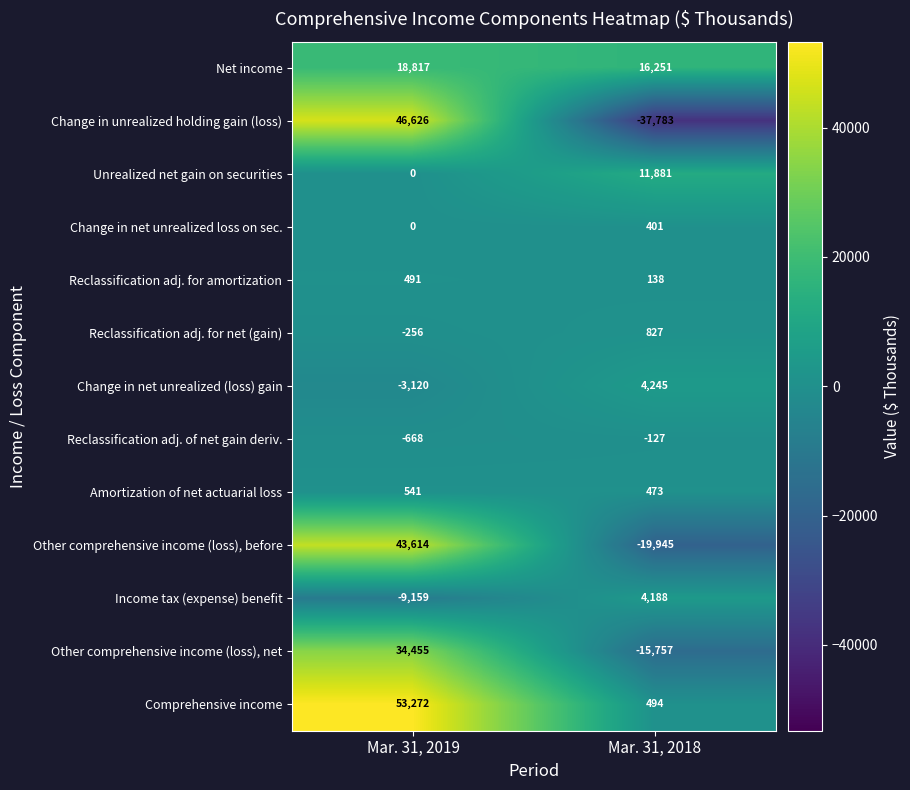

What is the difference between the Unrealized net gain on securities values at Mar. 31, 2018 and Mar. 31, 2019?

11881